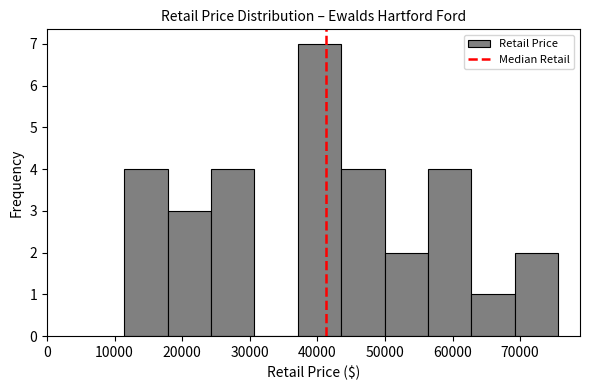

What is the height of the bar covering 37000 to 44000 on the x-axis? Neither the bar edges nor the heights are printed on the chart, so give them approximately, as read against the axes.

7